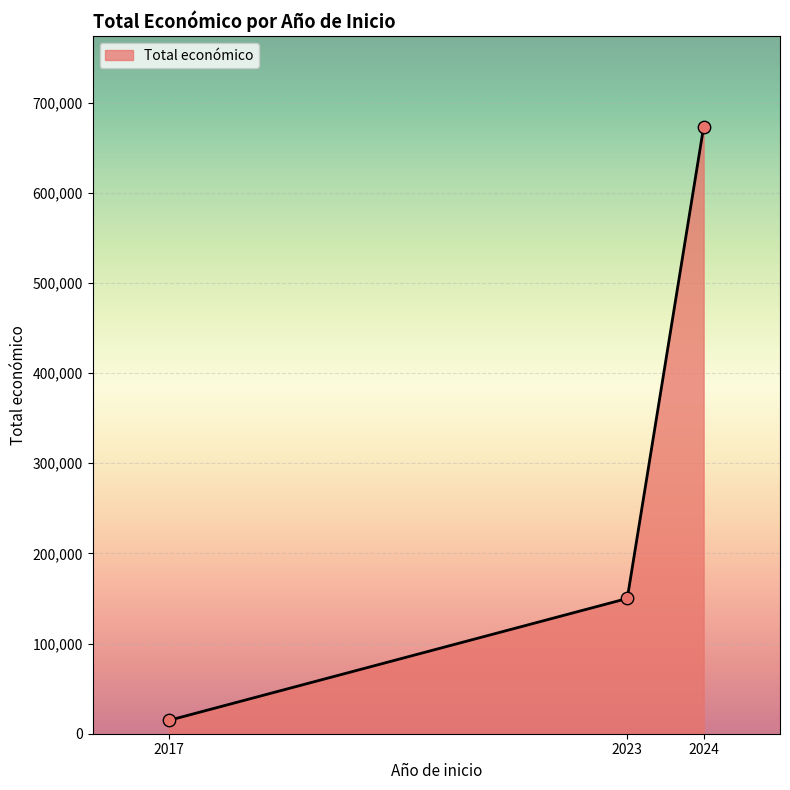

Which has a higher value, 2024 or 2017?

2024